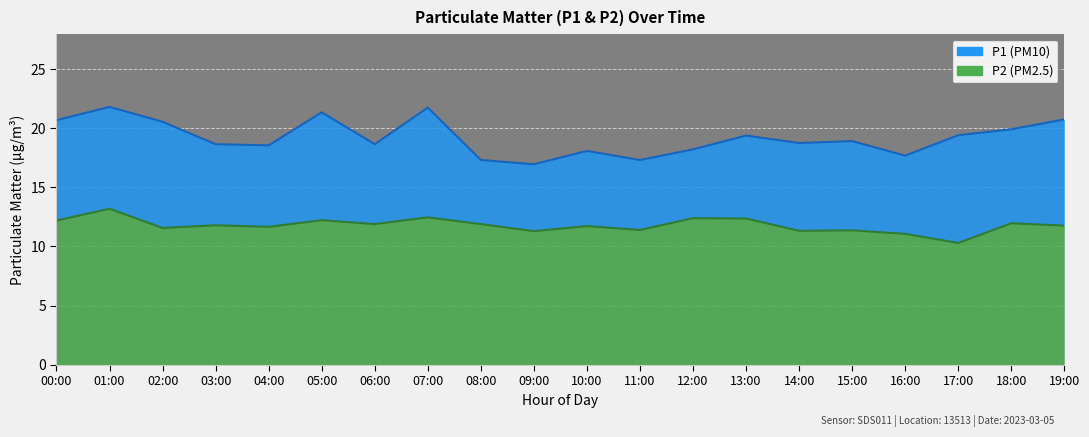

At which category is the sum across all series the highest?

01:00